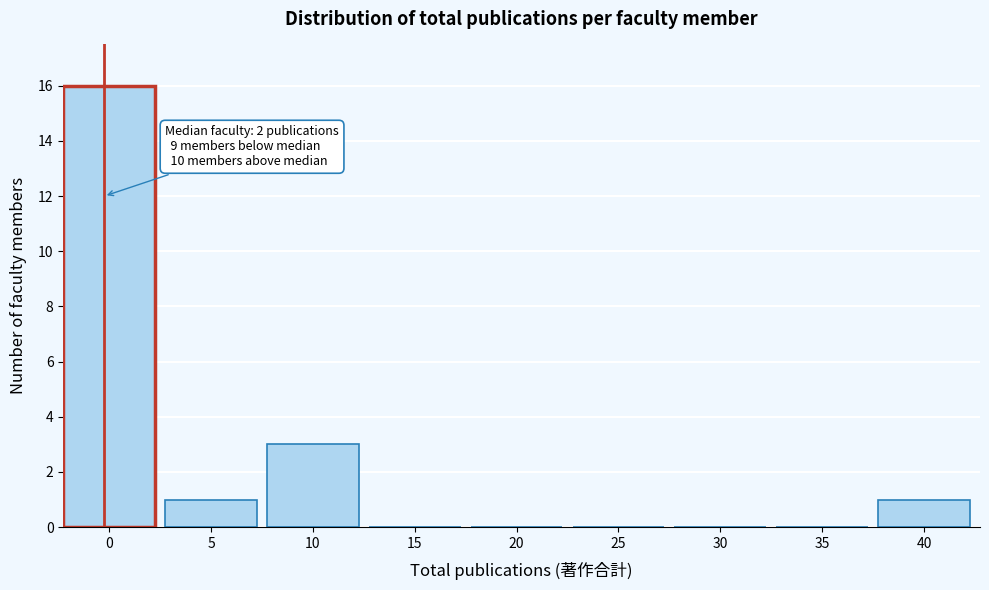

Reading right to left, what are all the values shown in this chart?

40=1	35=0	30=0	25=0	20=0	15=0	10=3	5=1	0=16